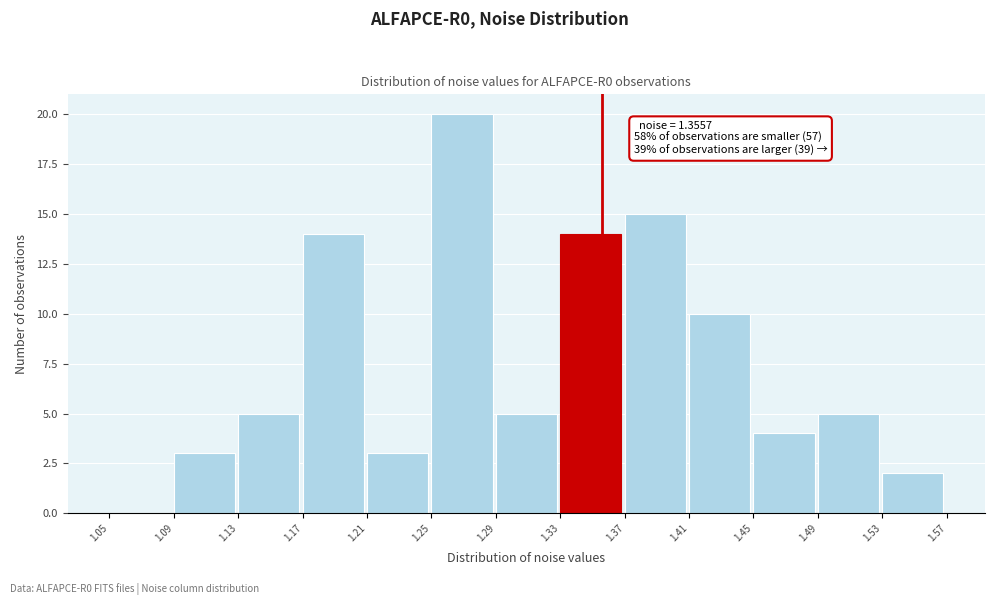

Over which range of the x-axis is the bar tallest?

1.25 to 1.29